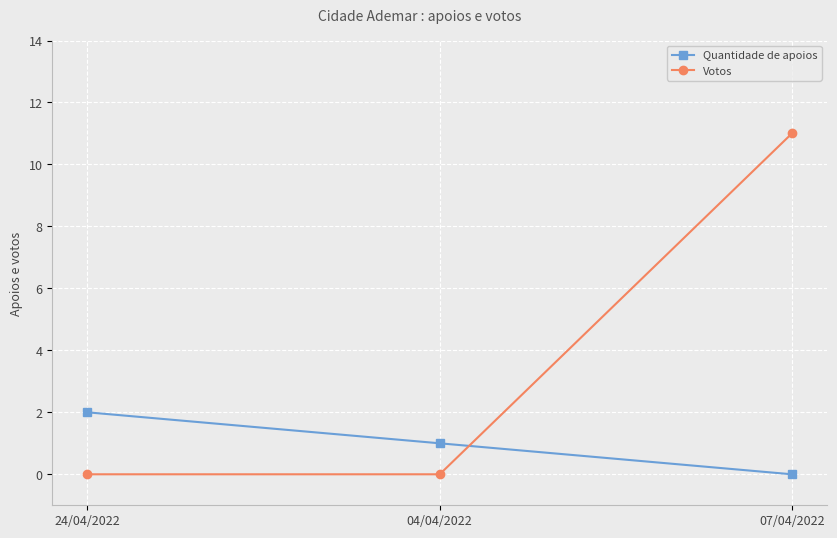

The value of Quantidade de apoios at 07/04/2022 is 0. True or false?

True